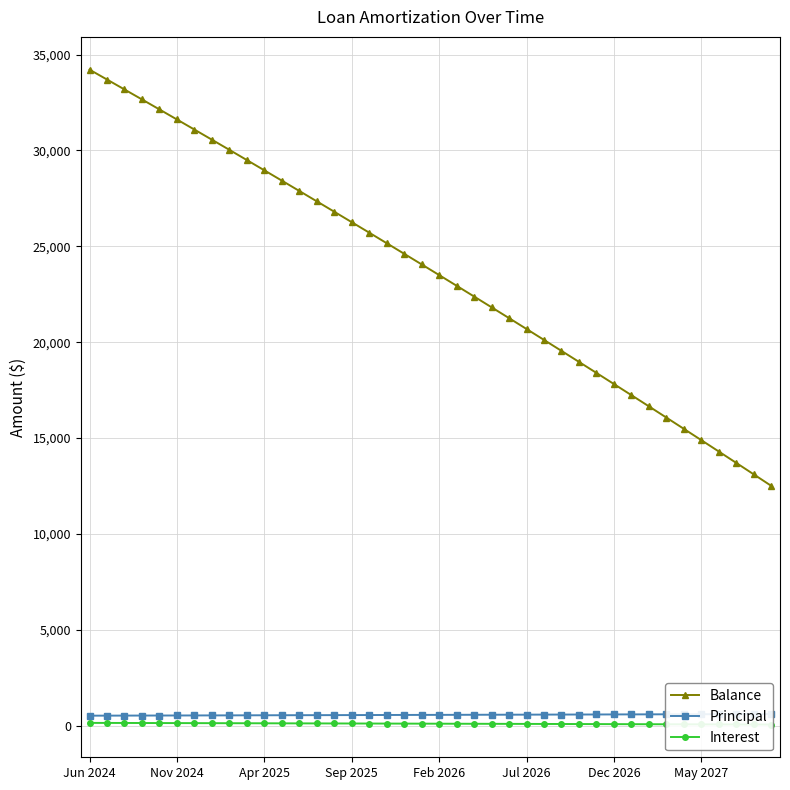

What is the difference between the maximum and minimum values in the Principal series?

86.0